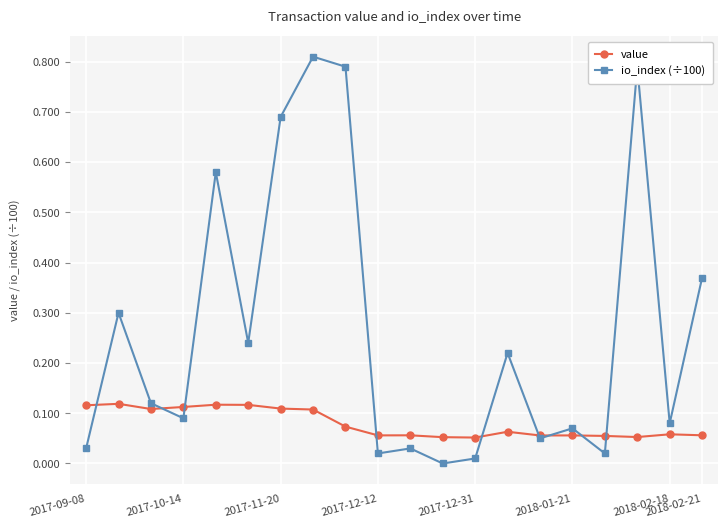

True or false: value has more than 1 points higher than both neighbors.

True